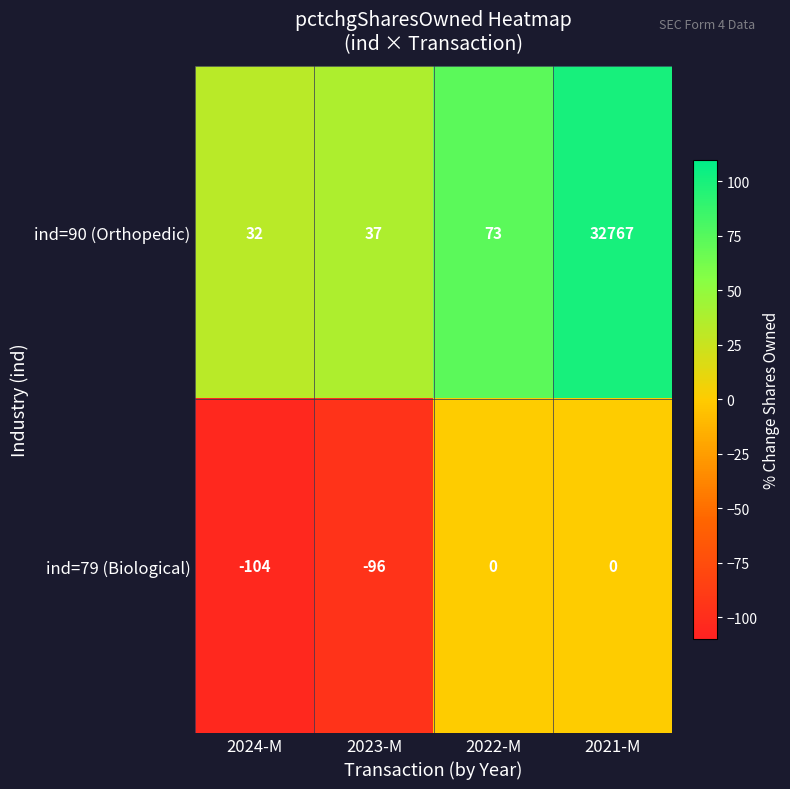

Which series changed the most between 2022-M and 2021-M?

ind=90 (Orthopedic)